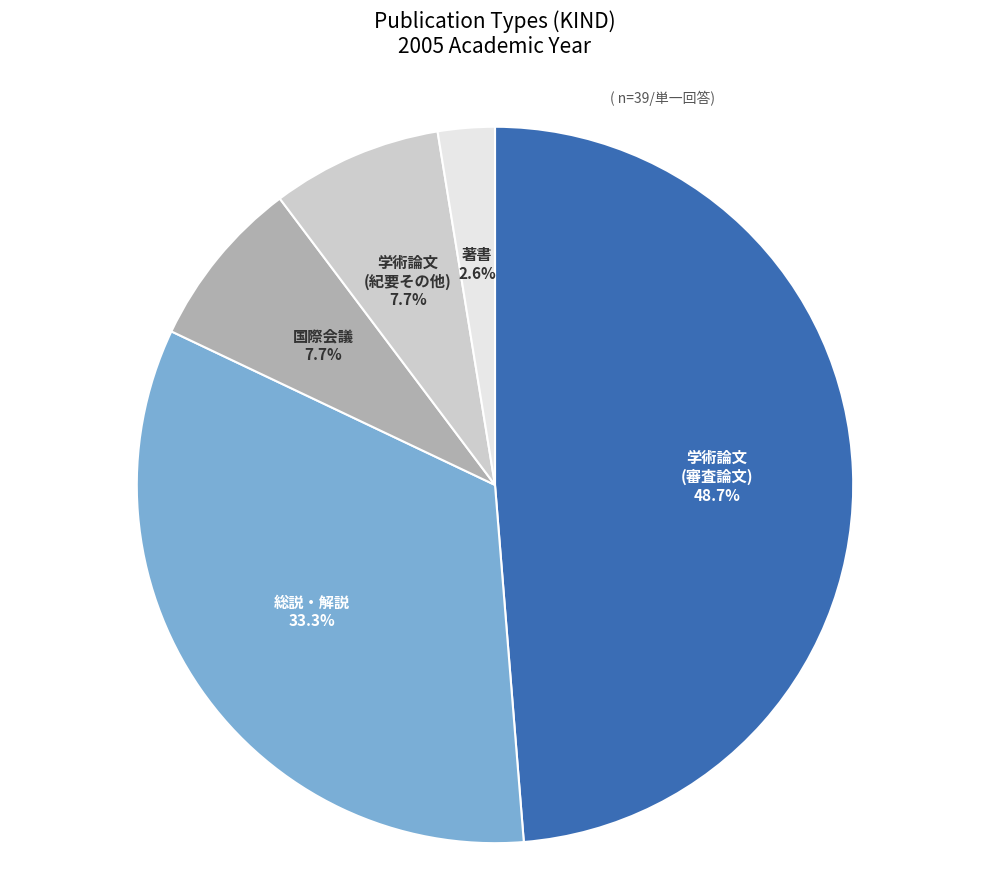

What is the total percentage of 総説・解説 and 著書?

35.9%